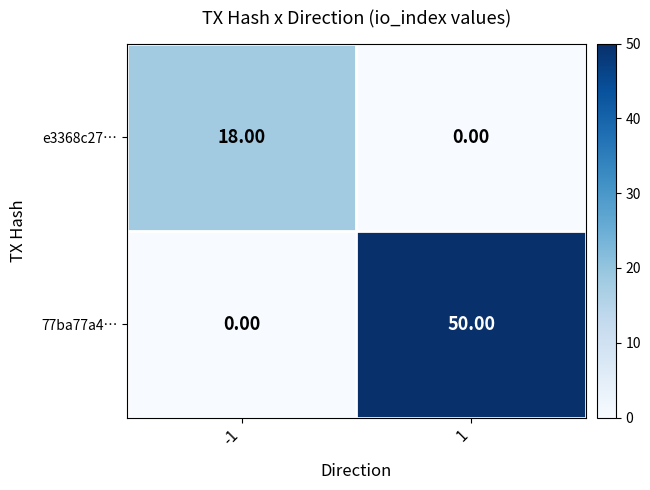

At which category does the chart reach its peak across all series?

1